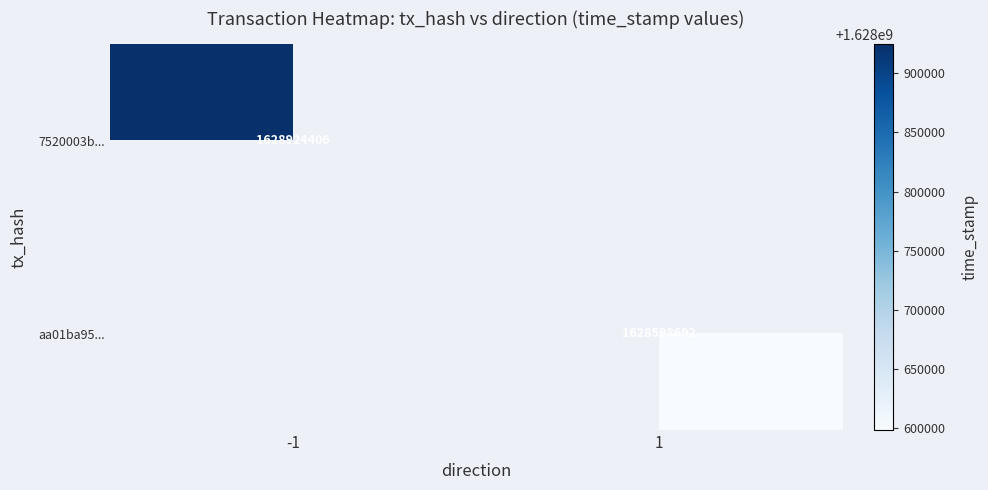

Count the number of data series in this chart.

2